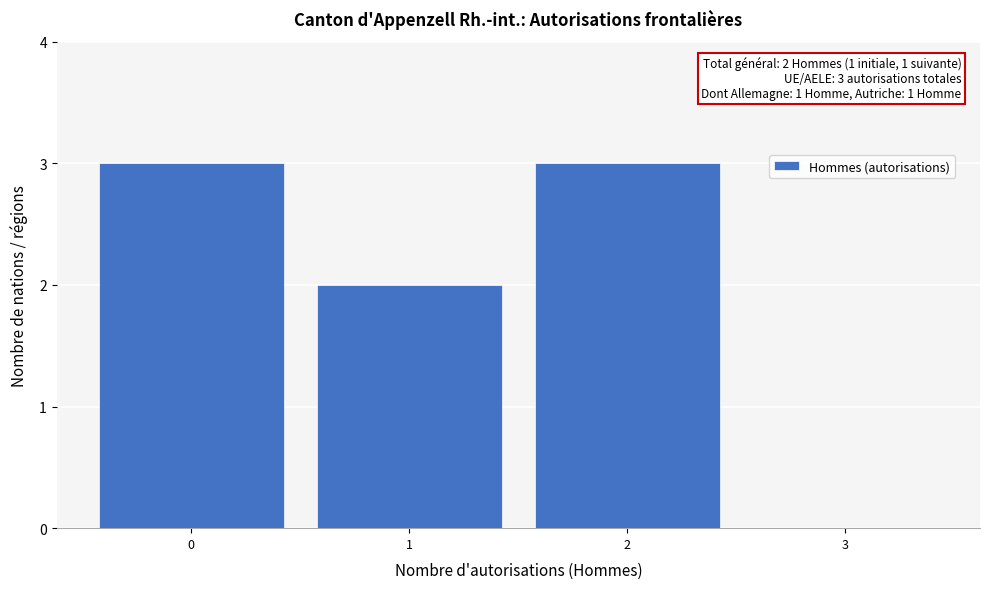

Reading left to right, transcribe all the data shown in this chart.

0=3	1=2	2=3	3=0